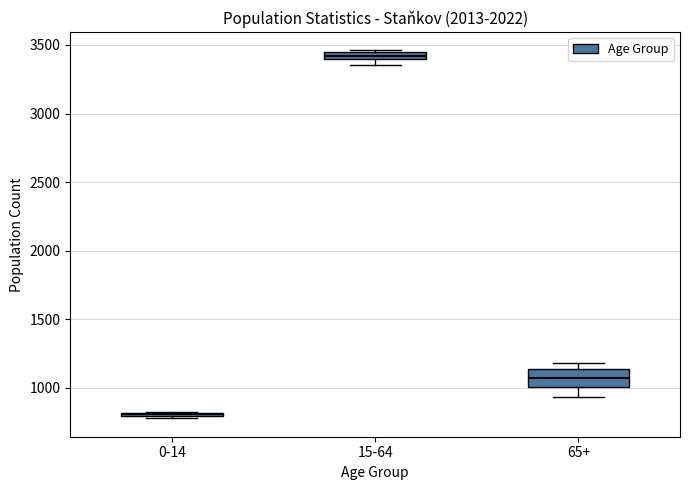

Comparing the boxes themselves (not the whiskers), which one is the tallest?

65+